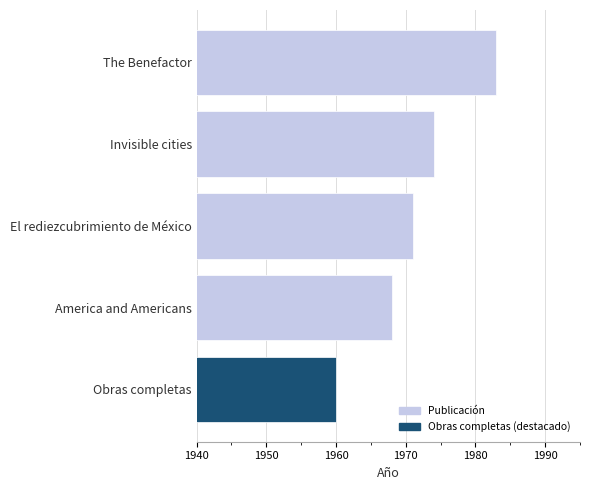

At which category does the chart reach its peak across all series?

The Benefactor